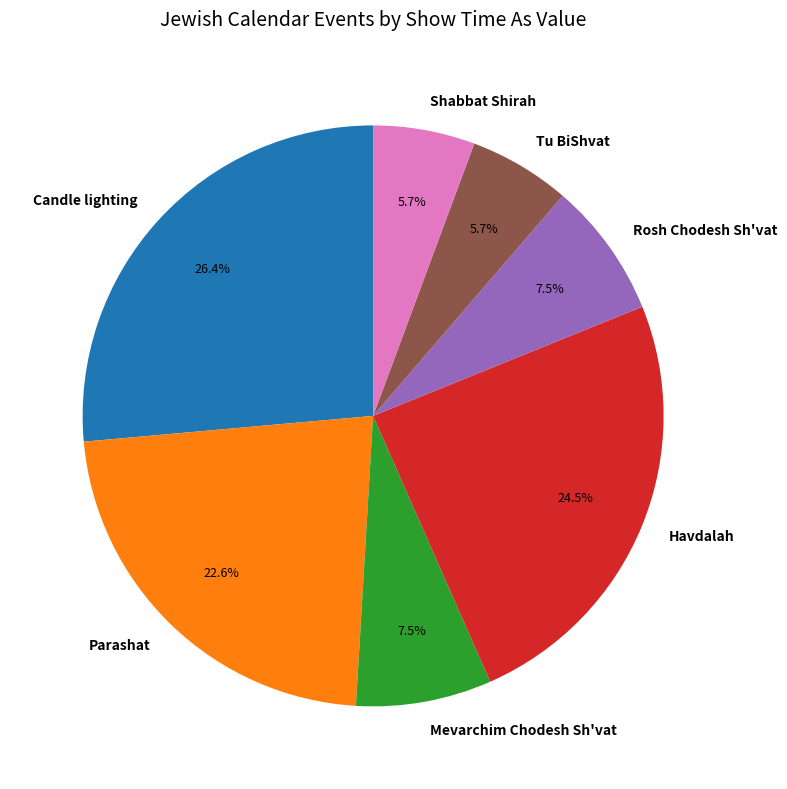

Approximately how many times larger is the value at Parashat compared to Shabbat Shirah?

4.0